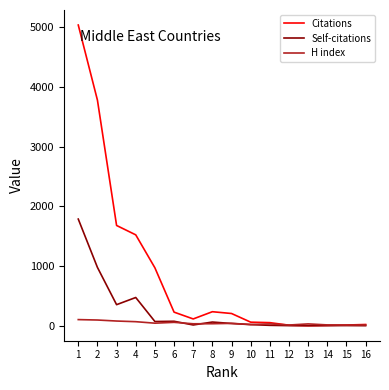

Rank the series at 4 from highest to lowest value.

Citations, Self-citations, H index